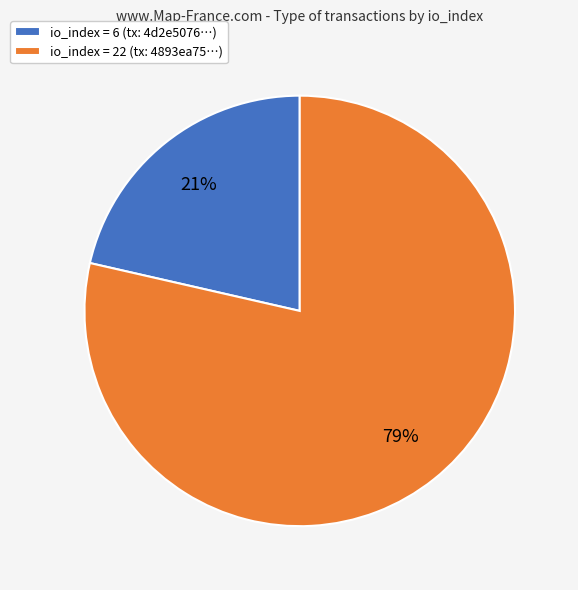

Which category accounts for the majority?

io_index = 22 (tx: 4893ea75…)